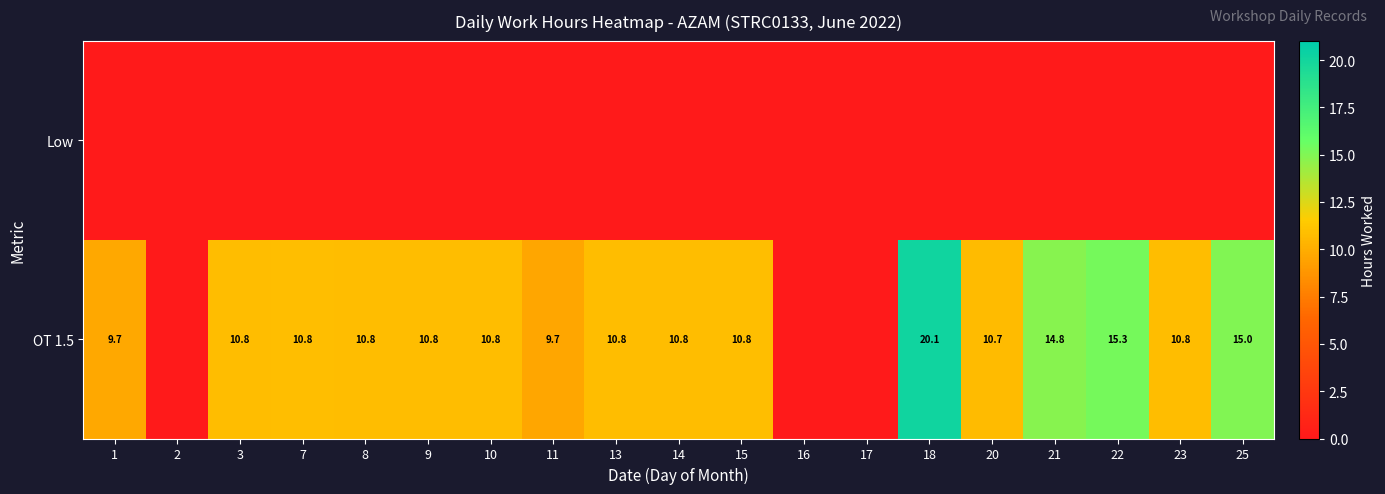

Which label corresponds to the smallest value in the chart?

1